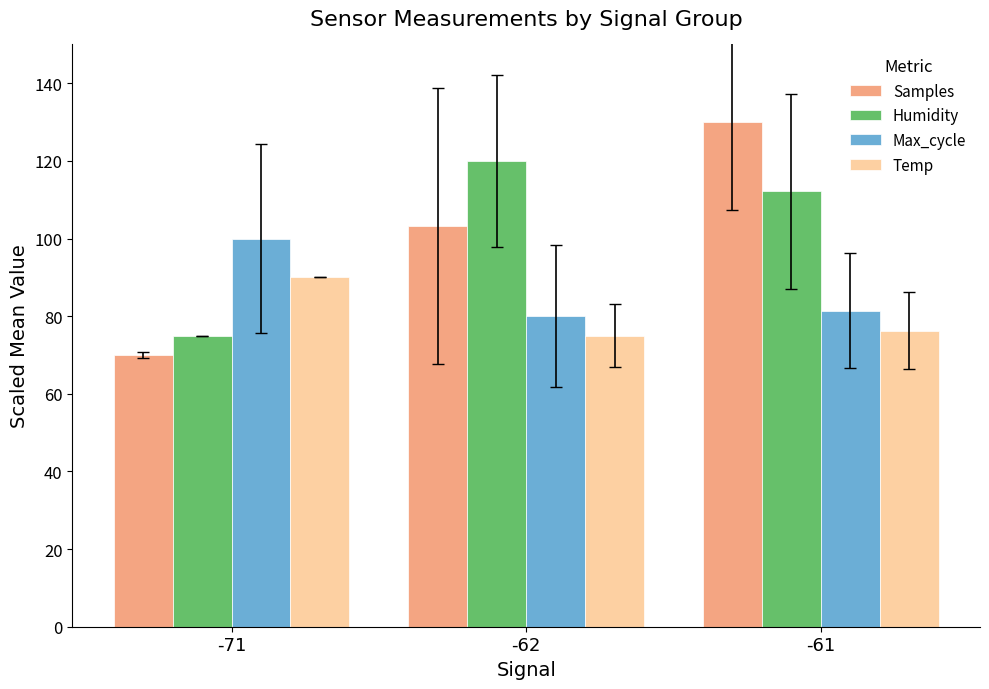

Which label corresponds to the largest value in the chart?

-61